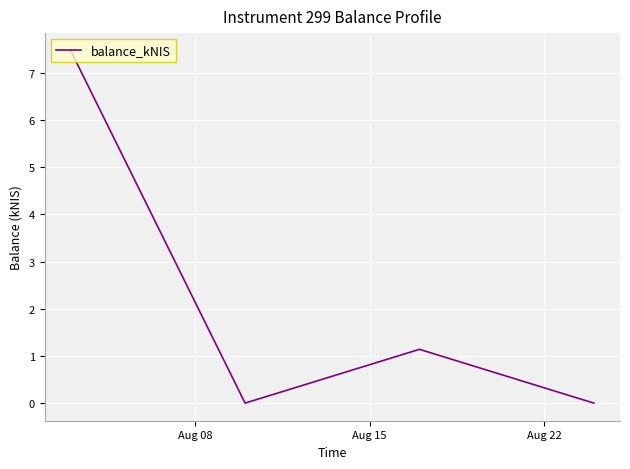

What is the difference between the maximum and minimum values?

7.5